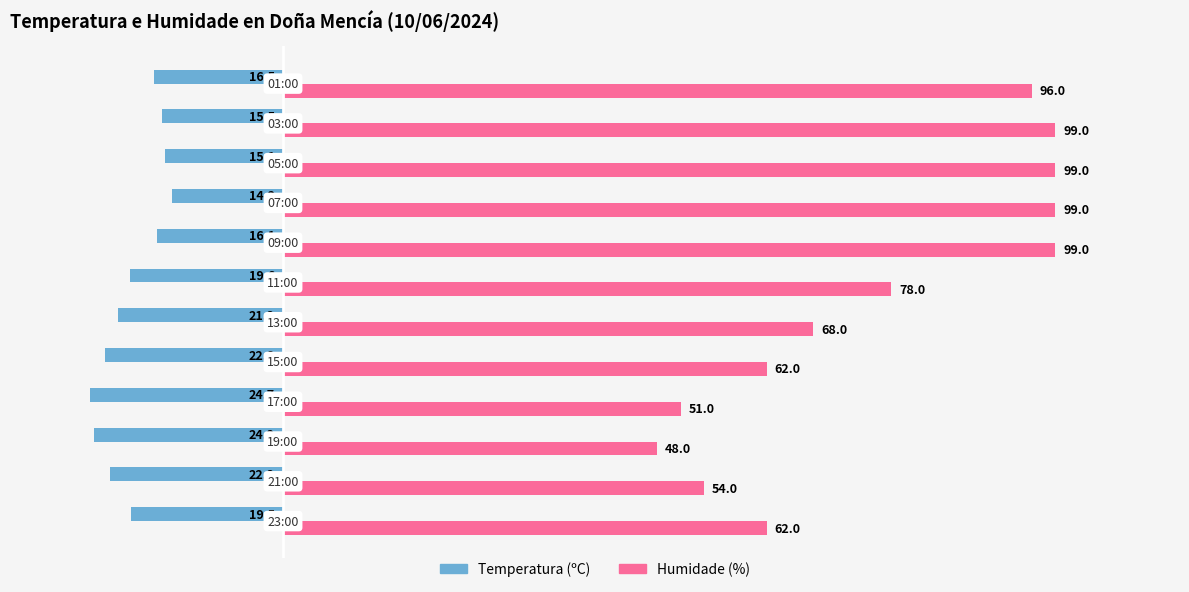

What is the total value across all series at 21:00?

31.8